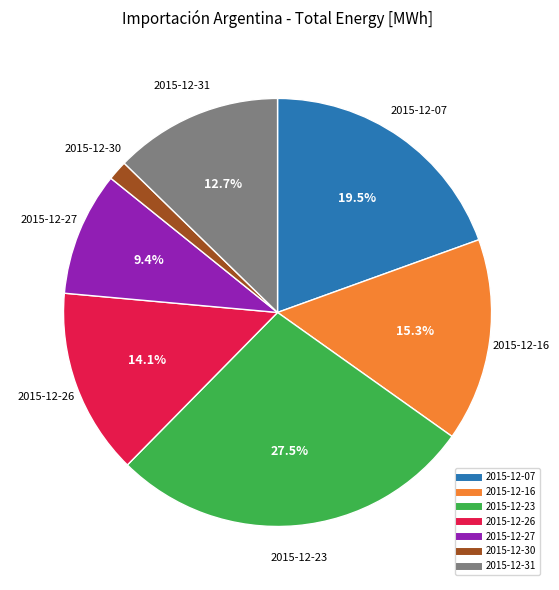

Is there a majority slice in this chart?

No